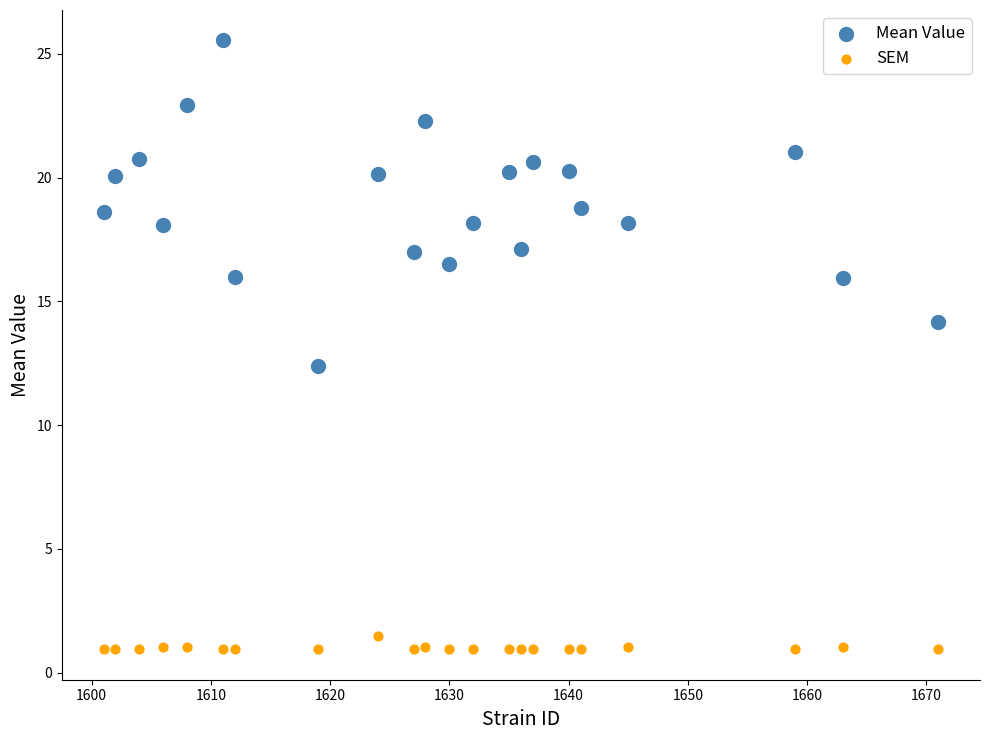

Across all data points, what is the range of Y values (max minus min)?

24.6